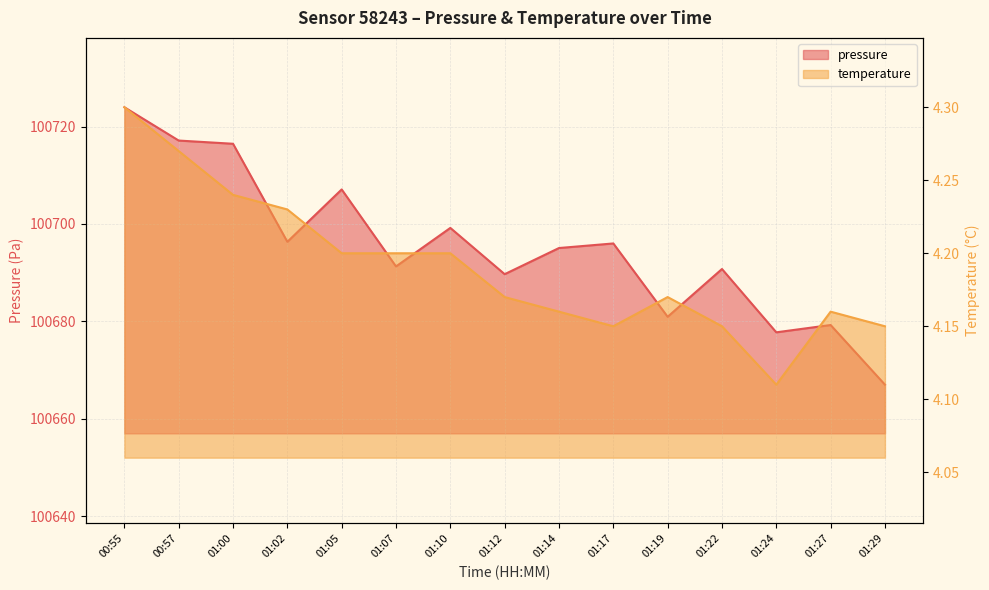

List the series in order of their overall mean, highest first.

pressure, temperature